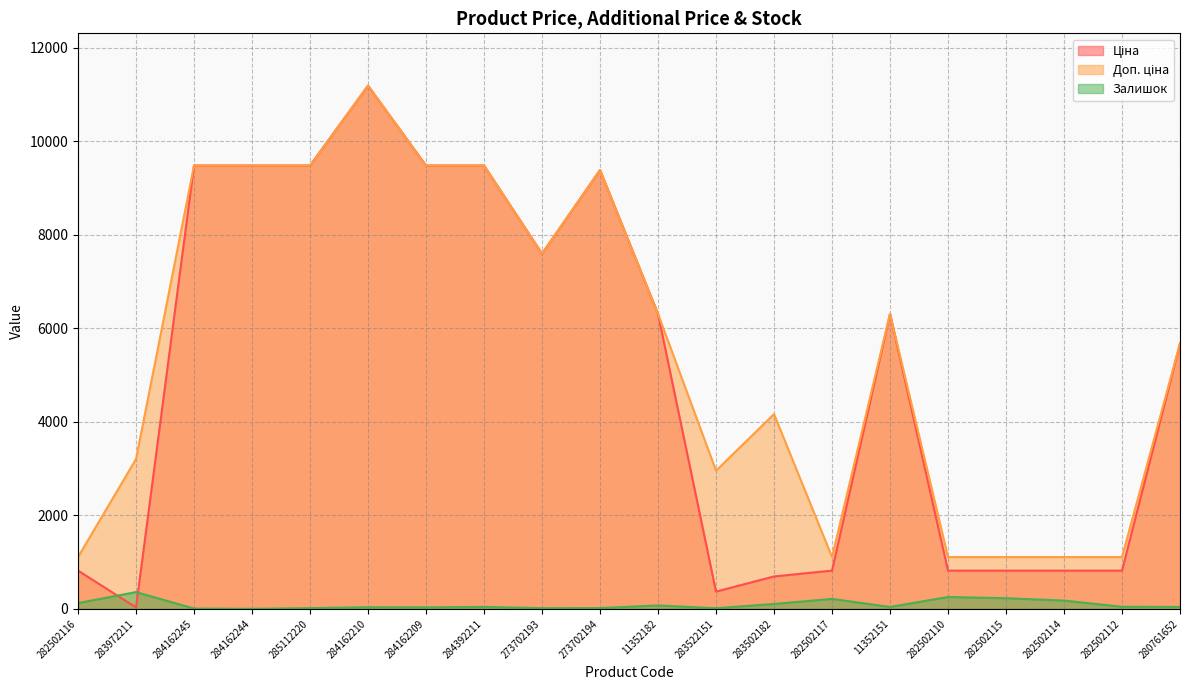

What is the spread (max minus min) of values at 11352182?

6234.8